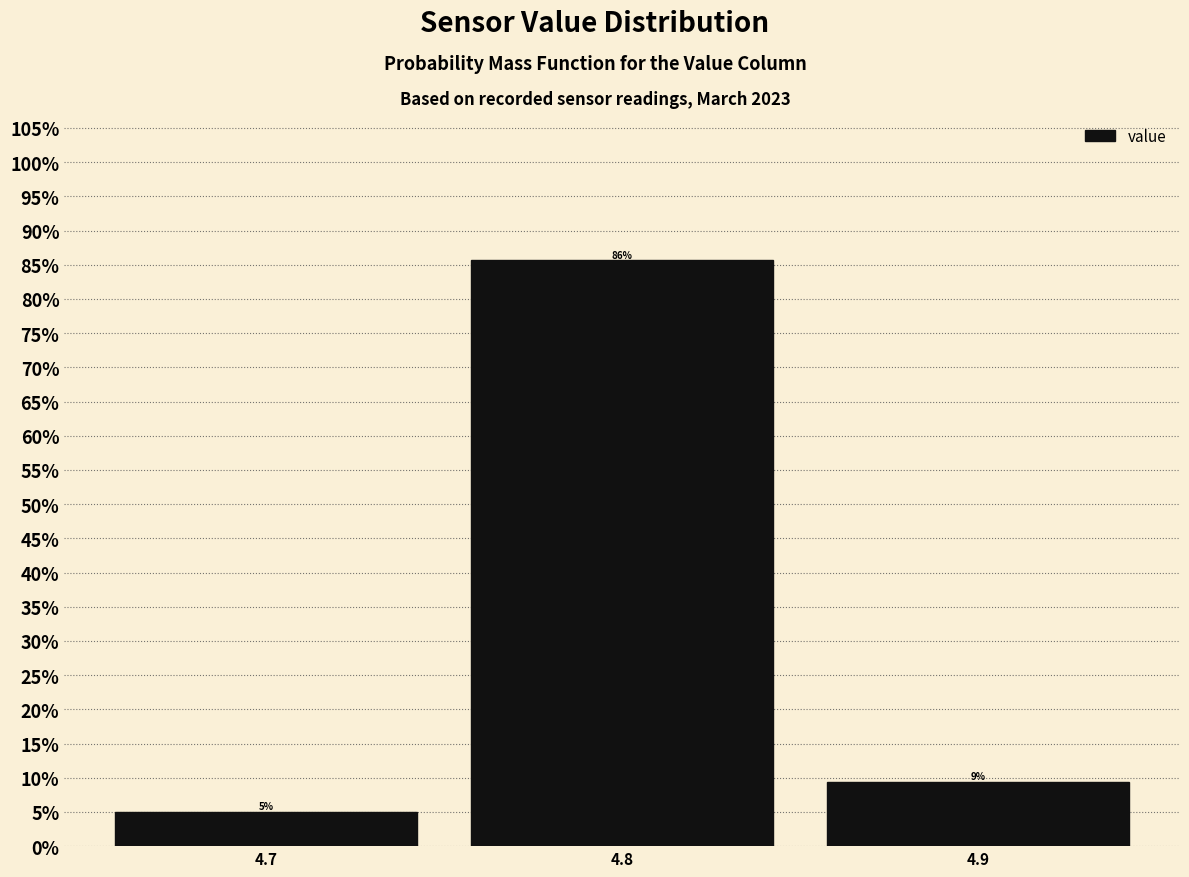

Over which range of the x-axis is the bar tallest?

4.75 to 4.85